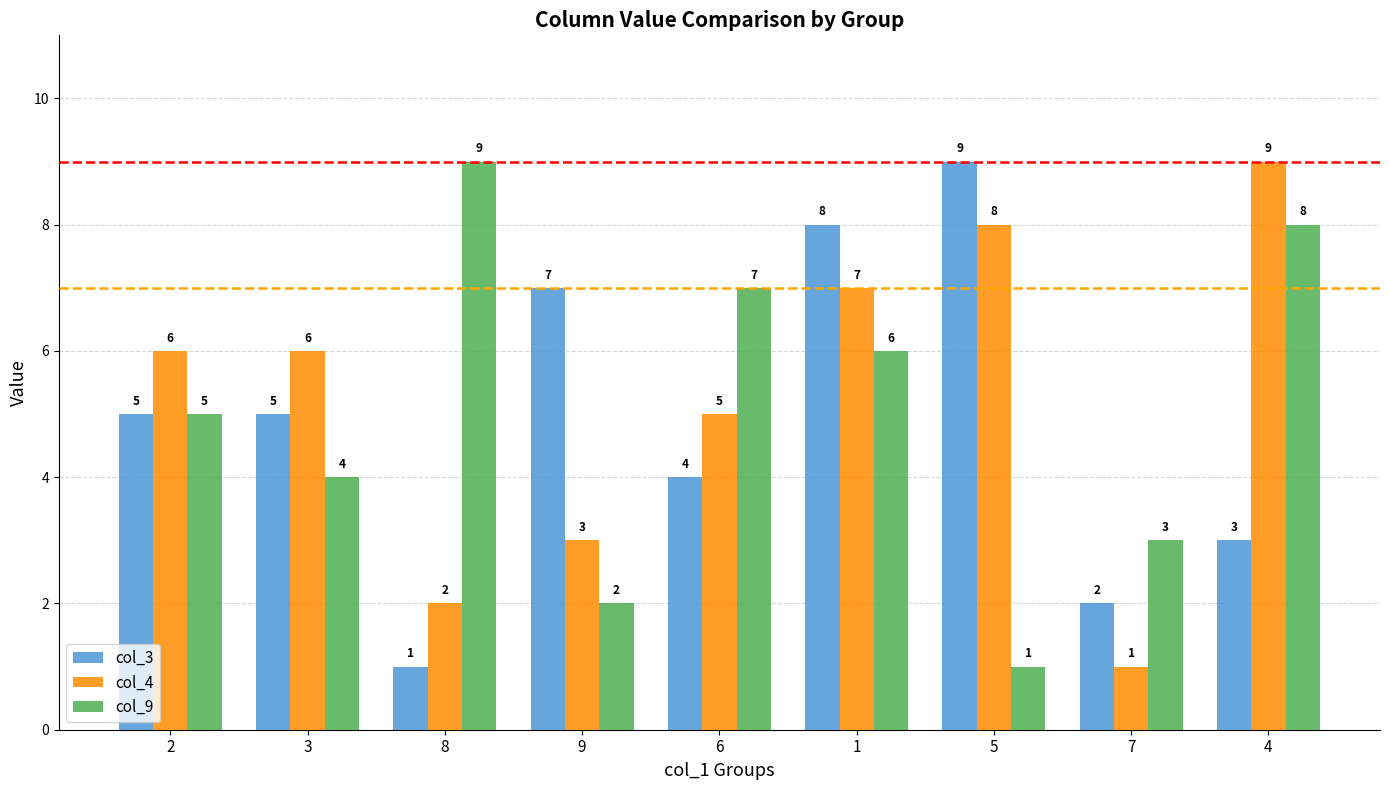

What is the sum of all col_3 values?

44